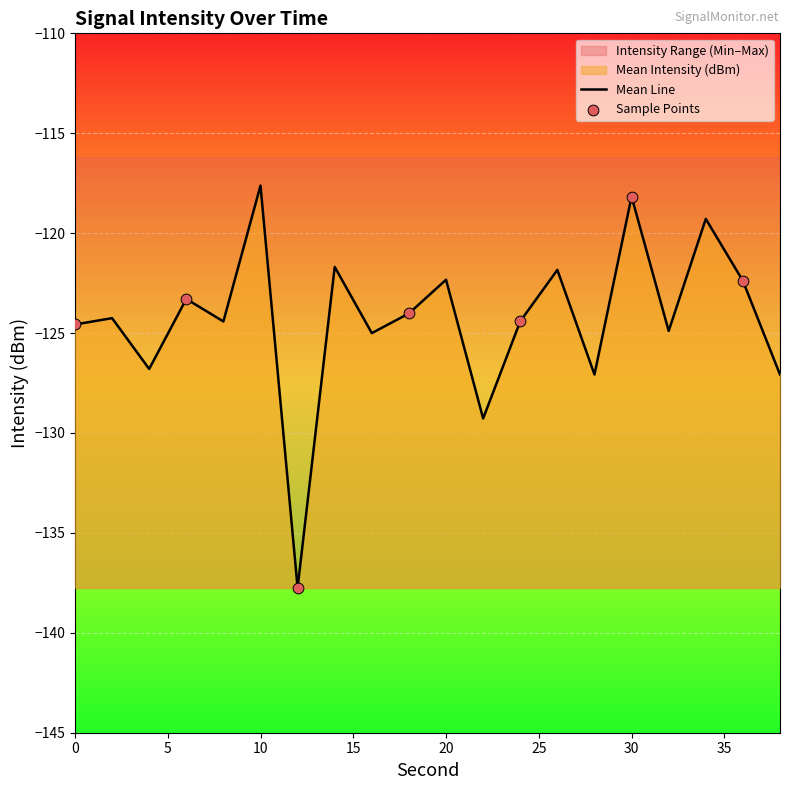

Which series has the widest spread of Y values?

Mean Intensity (dBm)